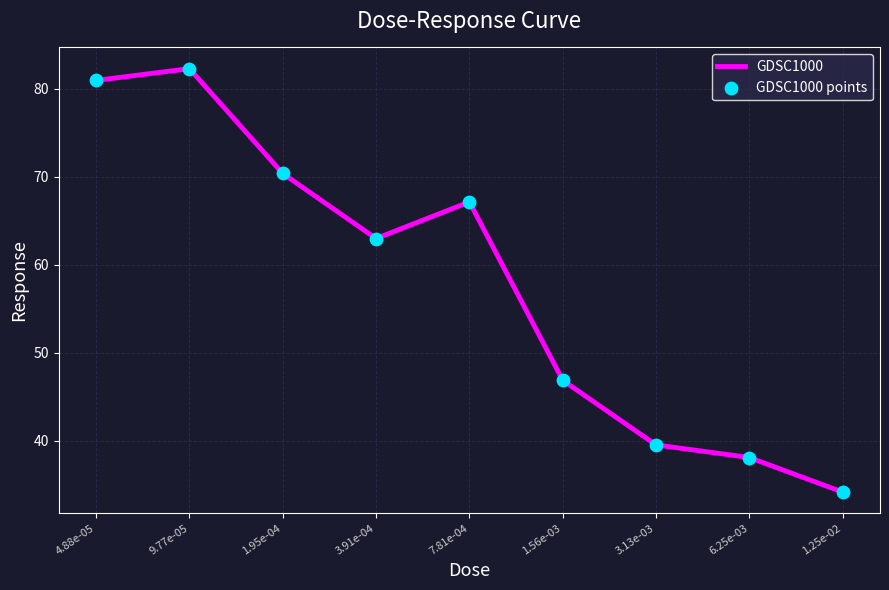

Approximately how many times larger is the value at 9.77e-05 compared to 1.56e-03?

1.8